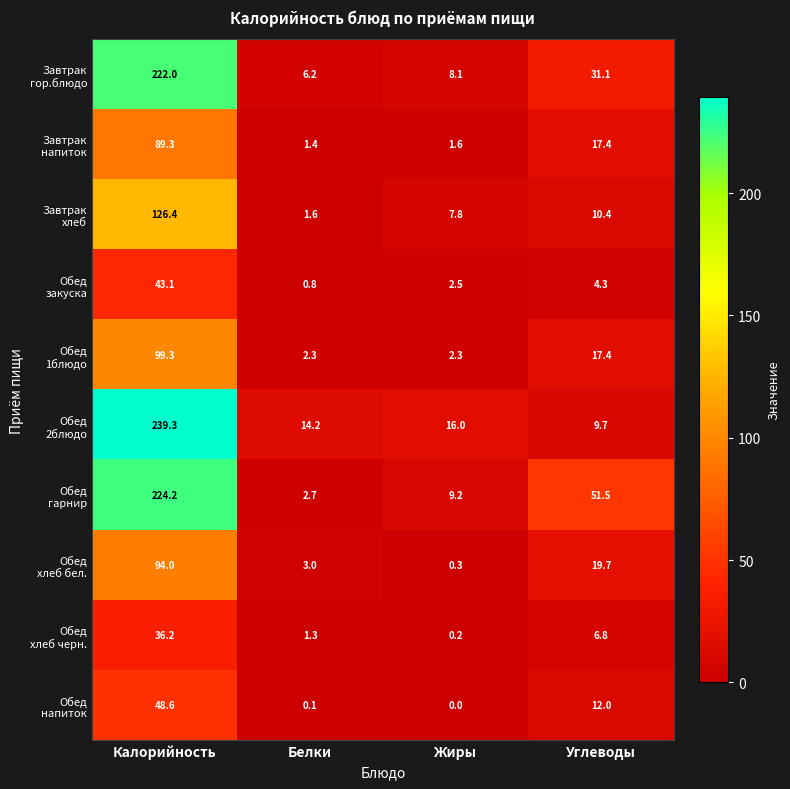

What is the maximum value shown in the chart?

239.3